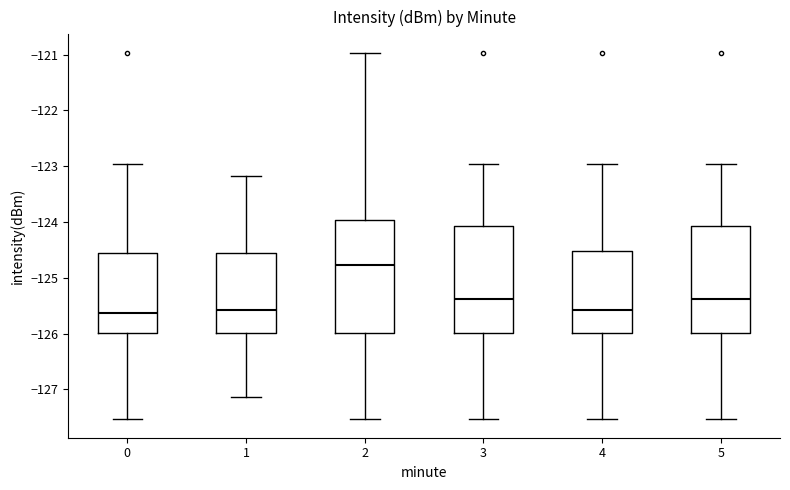

Where does the median line of the box at x = 3 sit on the y-axis? The values are not printed on the chart, so give them approximately, as read against the axis.

-125.4